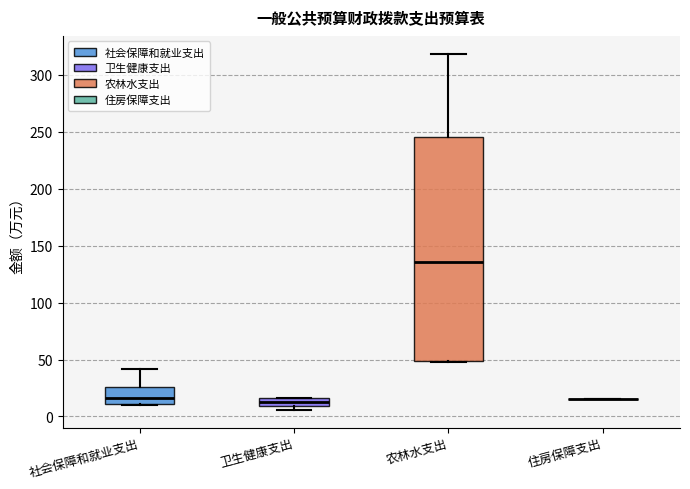

Comparing the boxes themselves (not the whiskers), which one is the tallest?

农林水支出